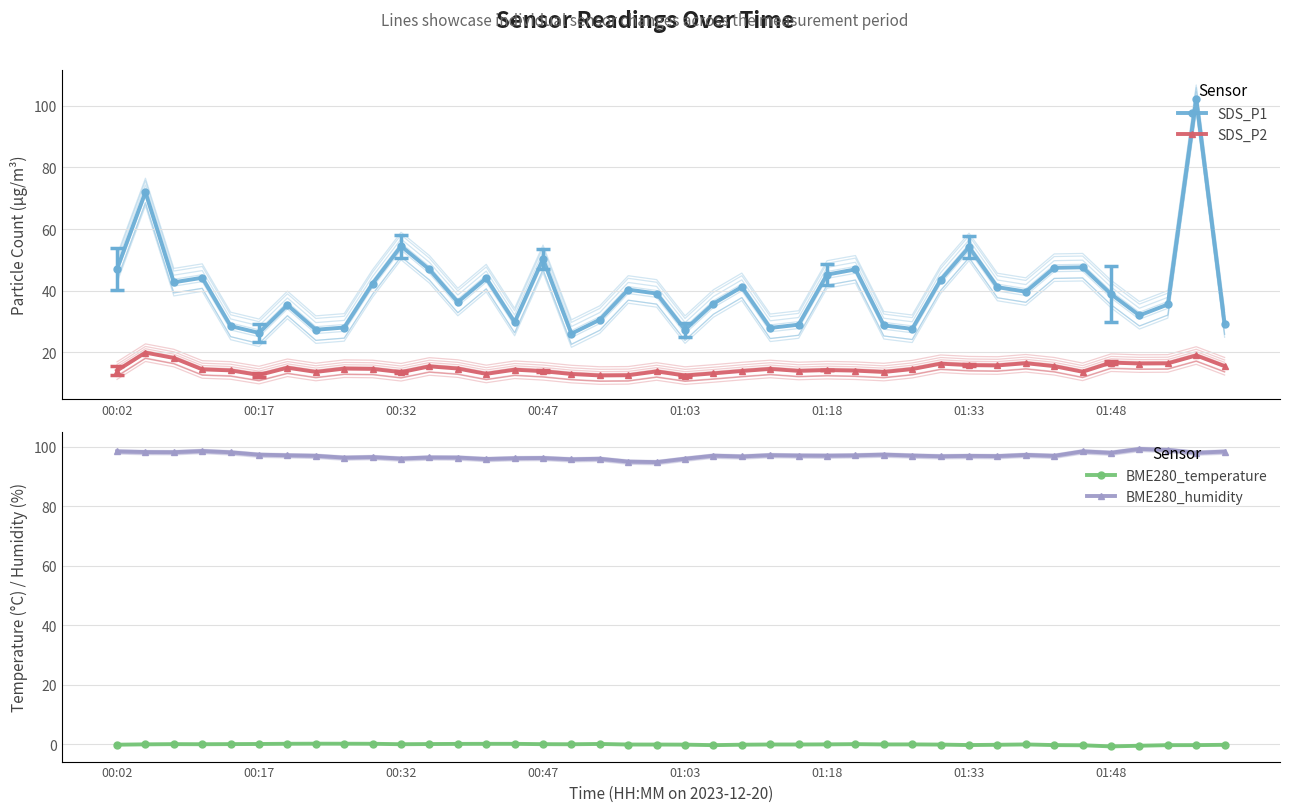

After their last crossing, which series has the higher values: BME280_humidity or SDS_P1?

BME280_humidity